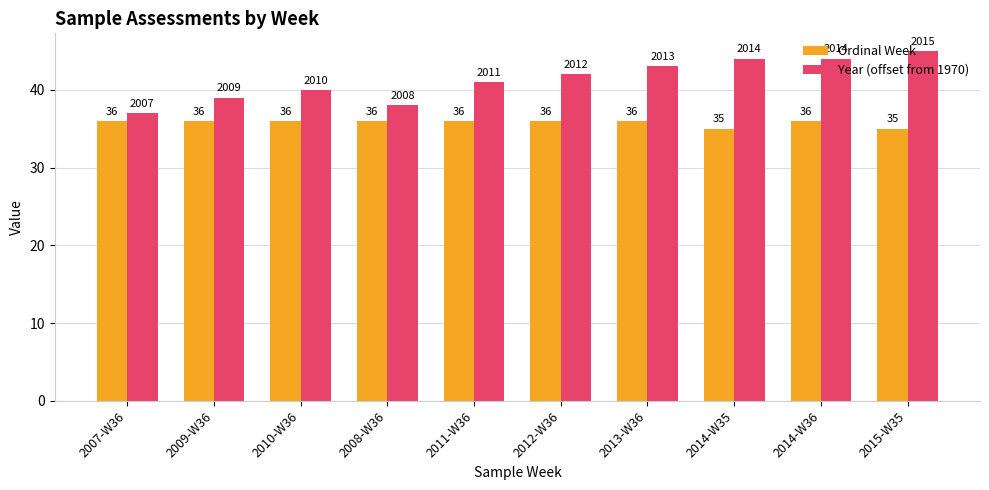

List the series in order of their overall mean, lowest first.

Ordinal Week, Year (offset from 1970)